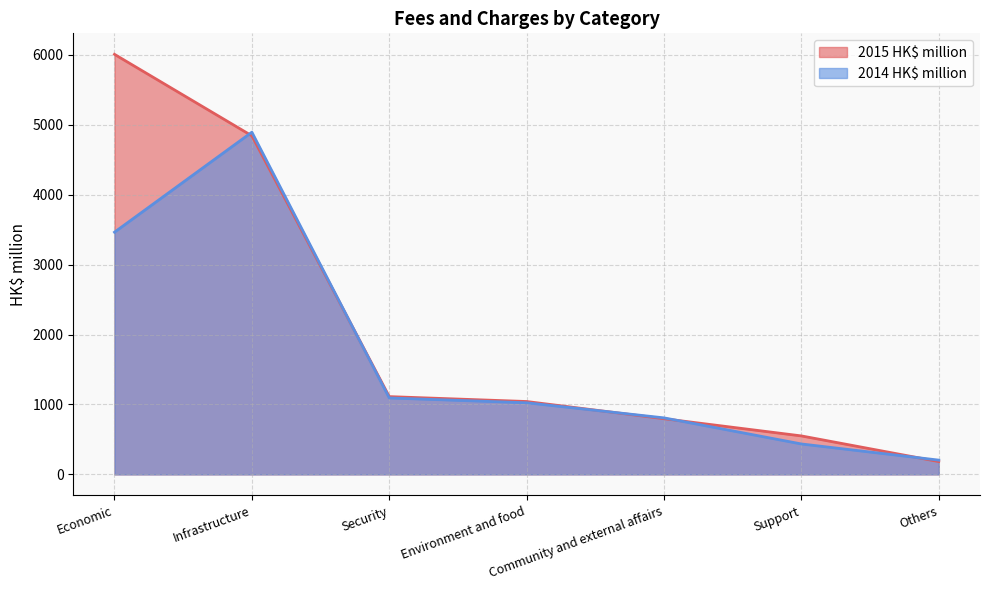

At how many categories does at least one series exceed 3071?

2